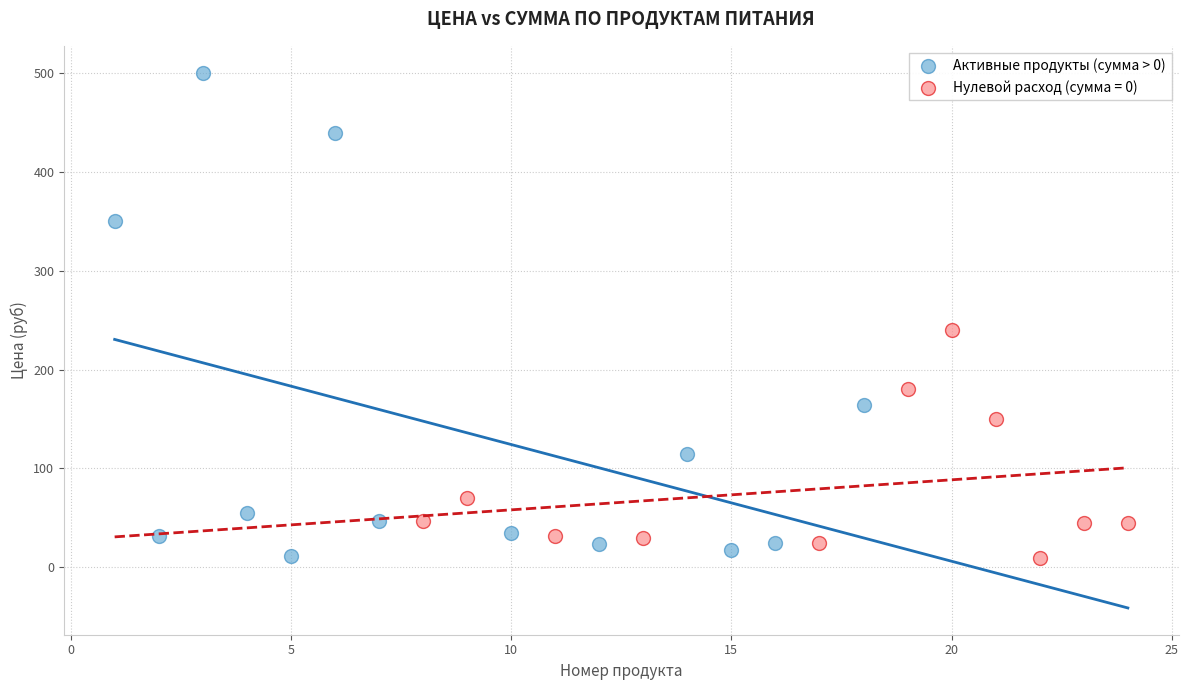

Which series reaches the maximum Y coordinate?

Активные продукты (сумма > 0)